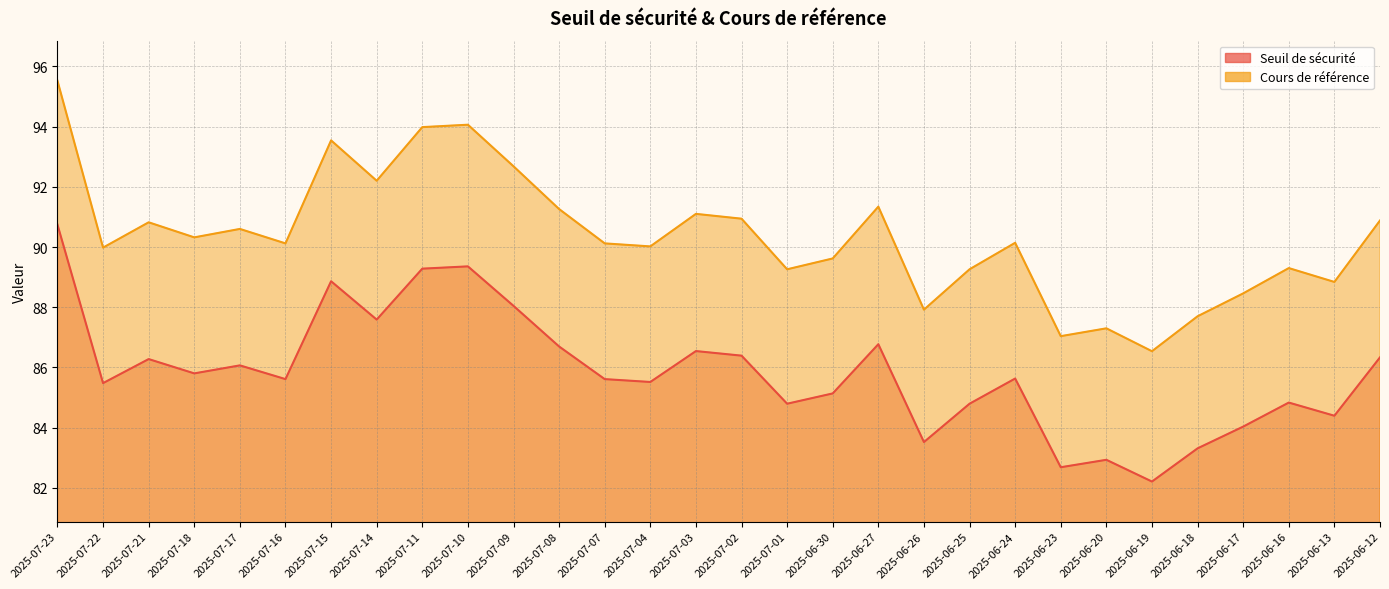

What are all the series names shown in the legend?

Seuil de sécurité, Cours de référence